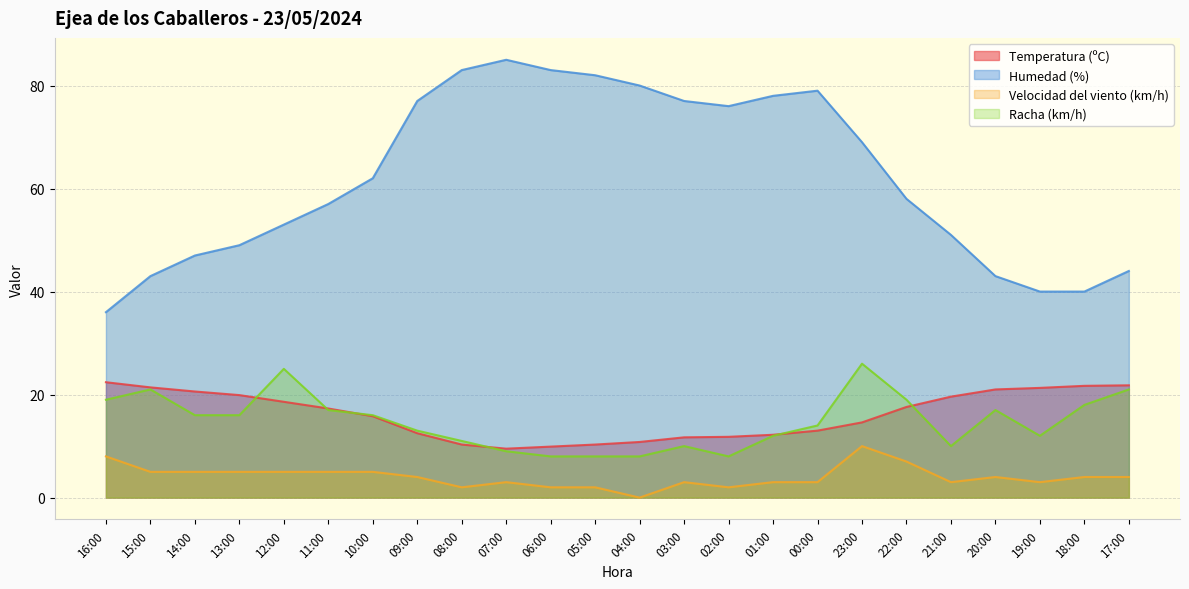

The value of Humedad (%) at 11:00 is 22.0. True or false?

False